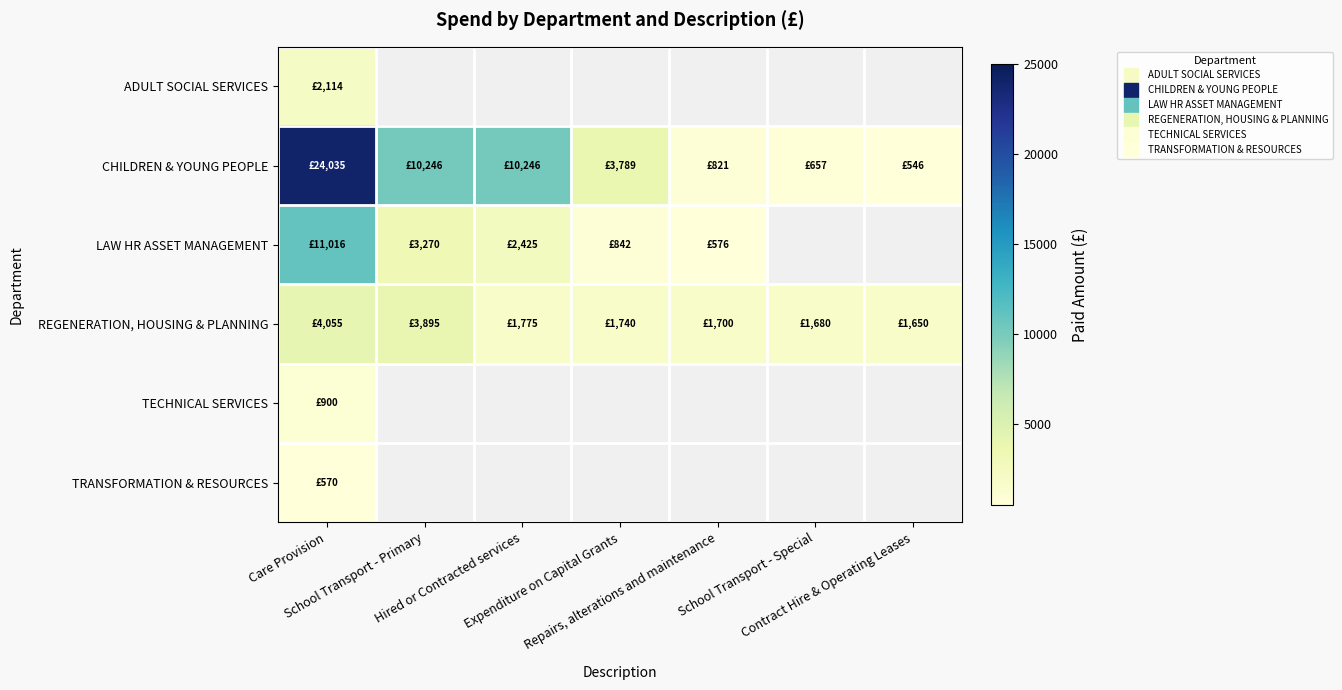

Where does the CHILDREN & YOUNG PEOPLE series first go above 3789?

Care Provision